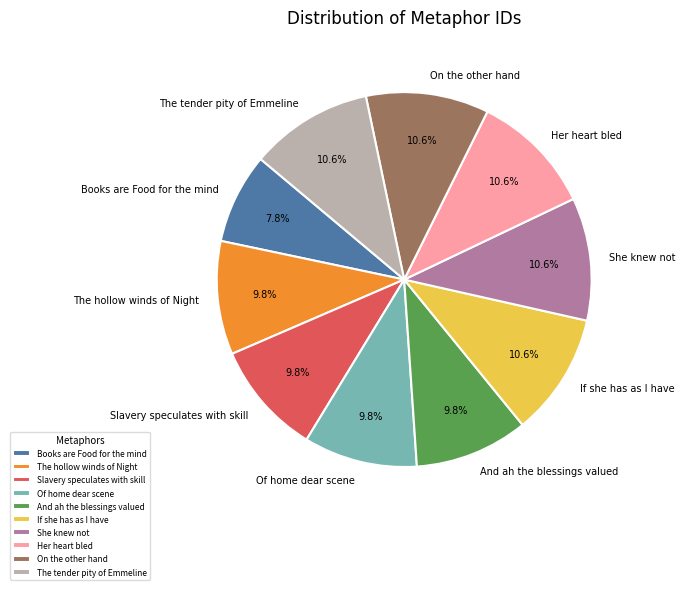

Approximately how many times larger is the value at And ah the blessings valued compared to The tender pity of Emmeline?

0.9